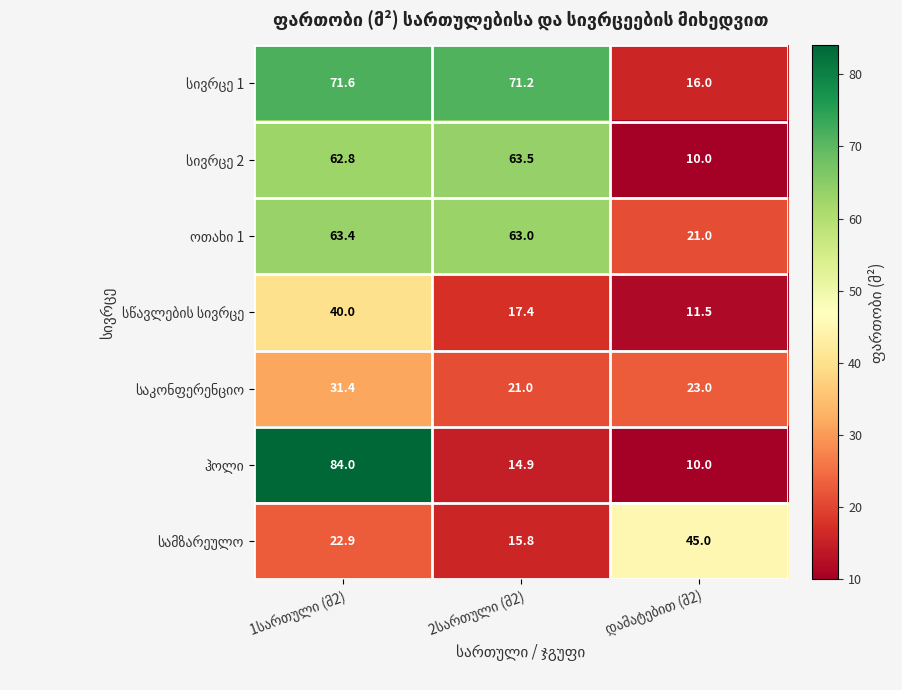

What is the smallest value displayed?

10.0